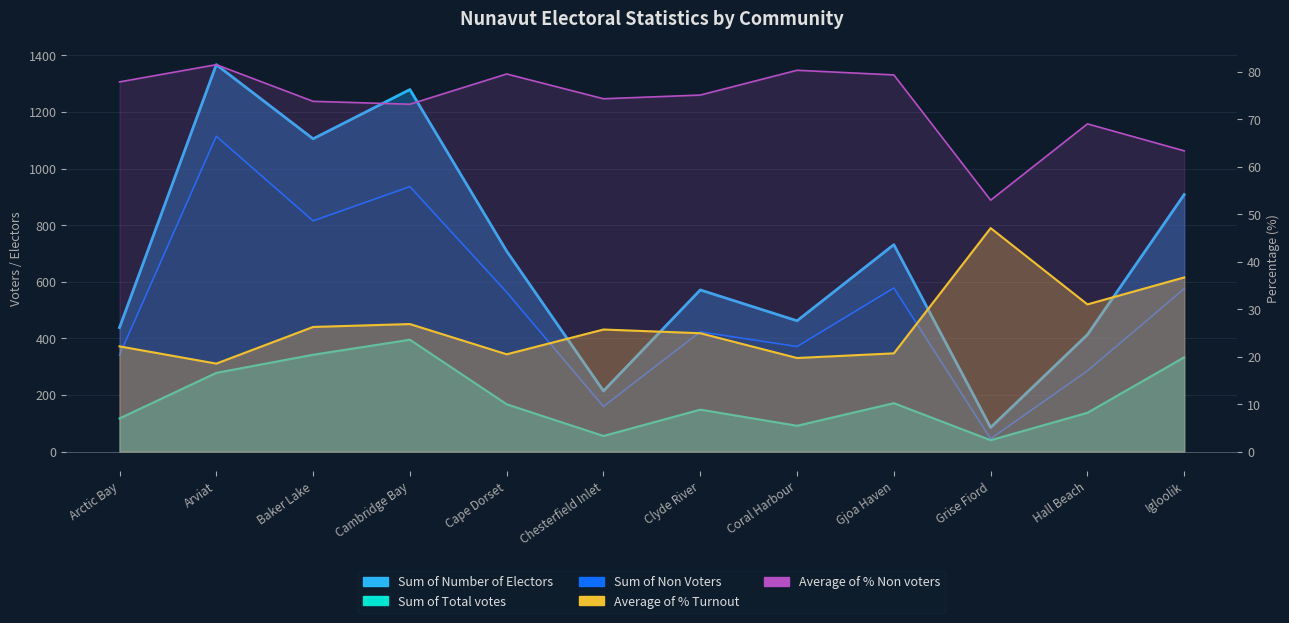

How many lines are shown in the chart?

5